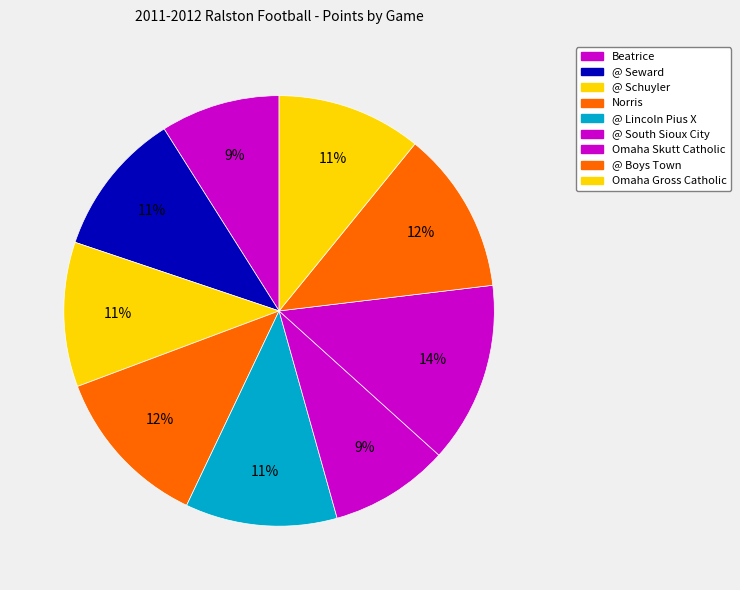

Is there any slice that represents more than half of the pie?

No